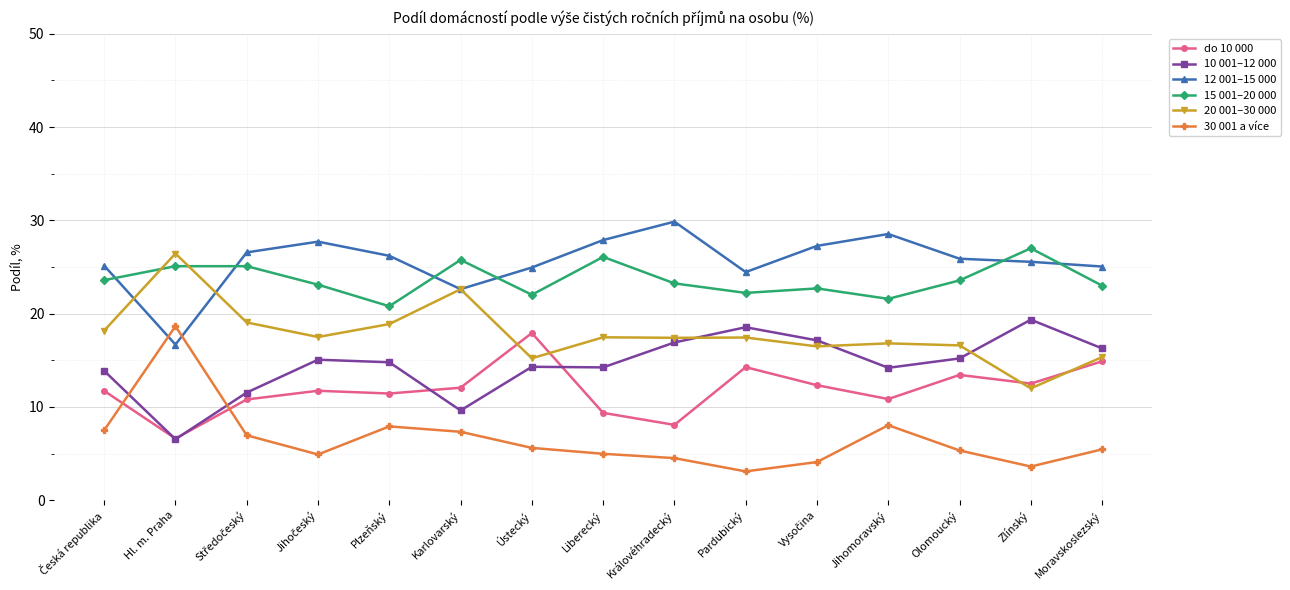

How many times do 15 001–20 000 and 12 001–15 000 cross each other?

6